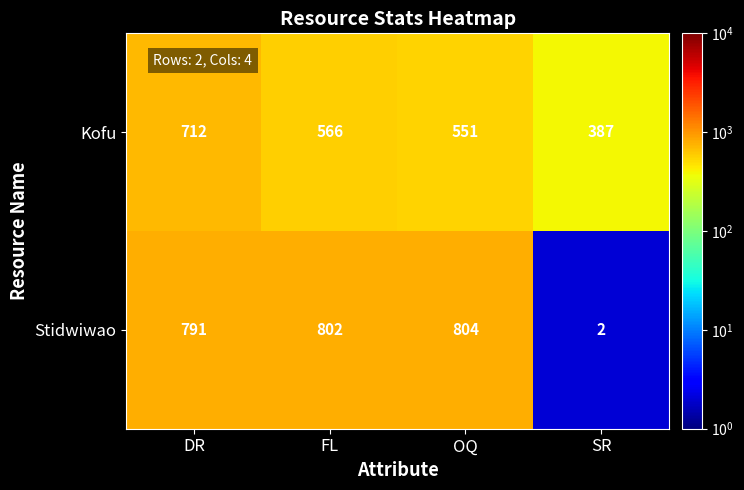

What is the smallest value displayed?

2